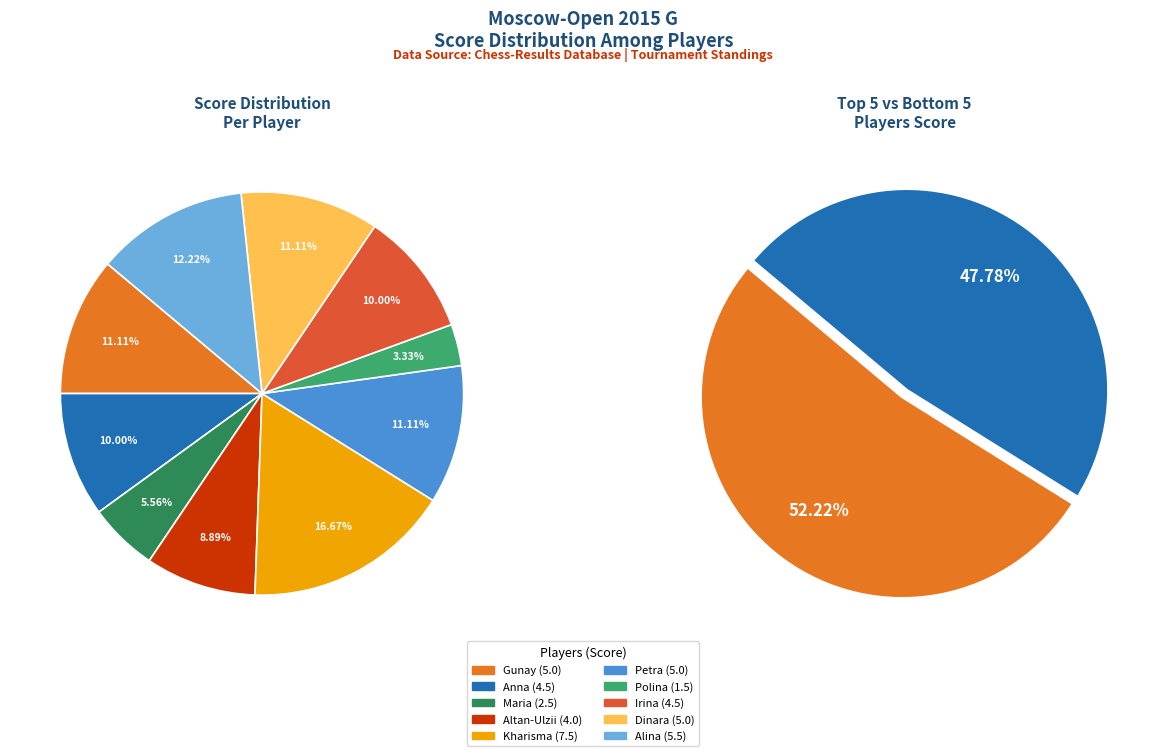

Approximately how many times larger is the value at Iwanow Anna compared to Rodionova Polina?

3.0